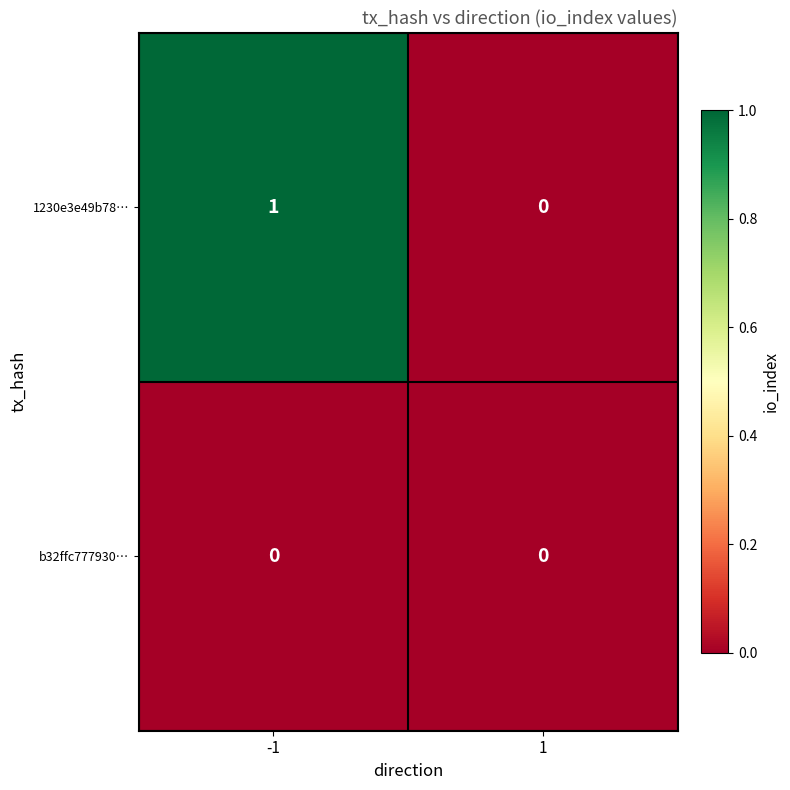

How many series are shown in this chart?

2